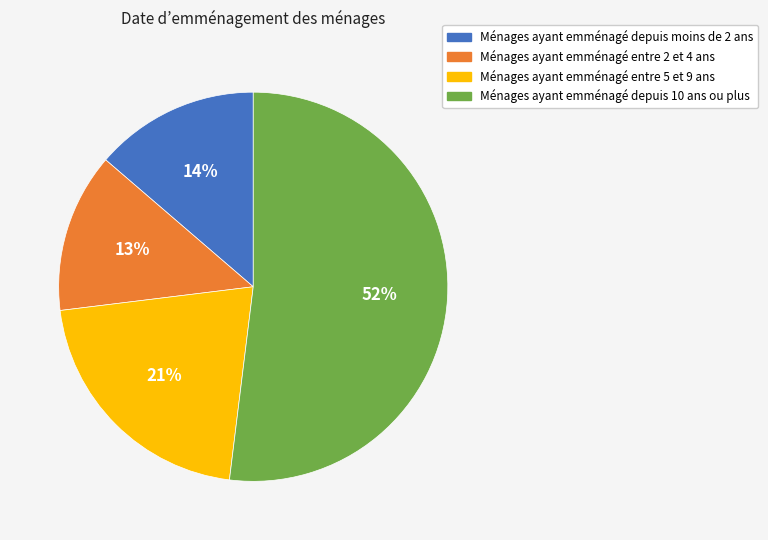

To the nearest percent, what is the average slice percentage?

25%